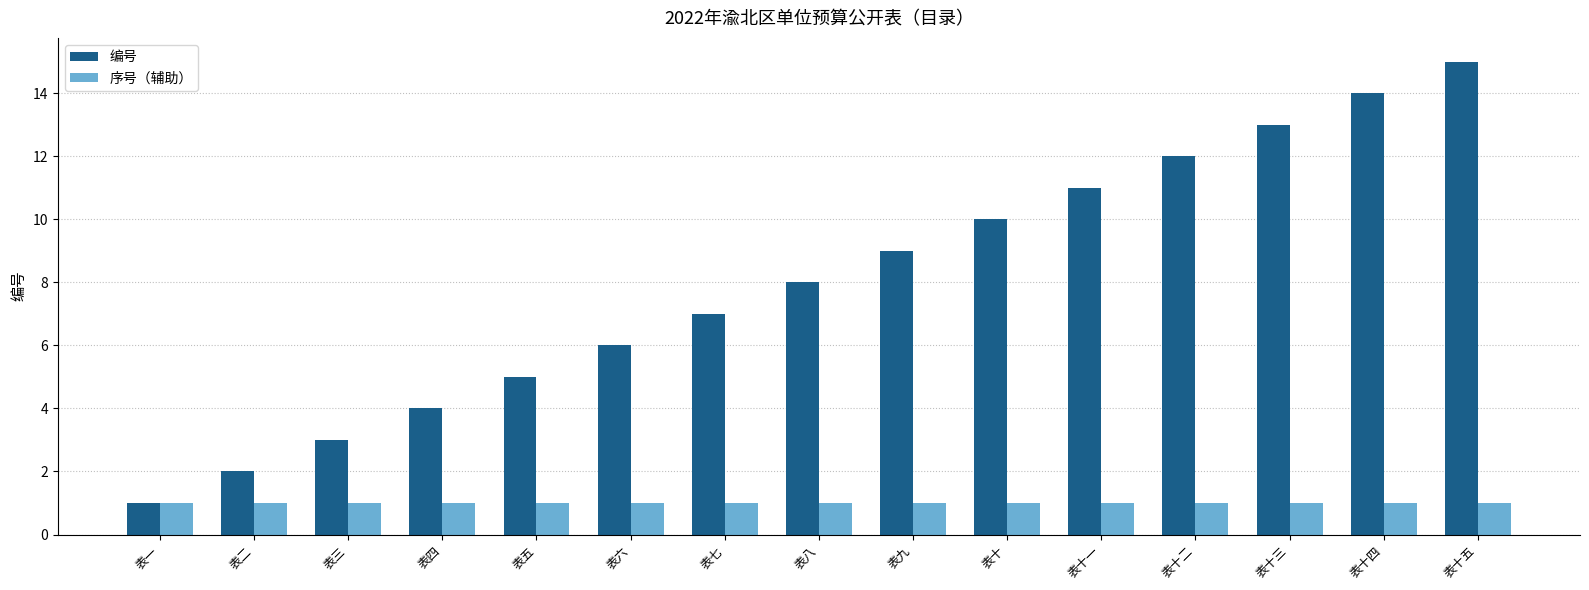

At which category is the sum across all series the highest?

表十五